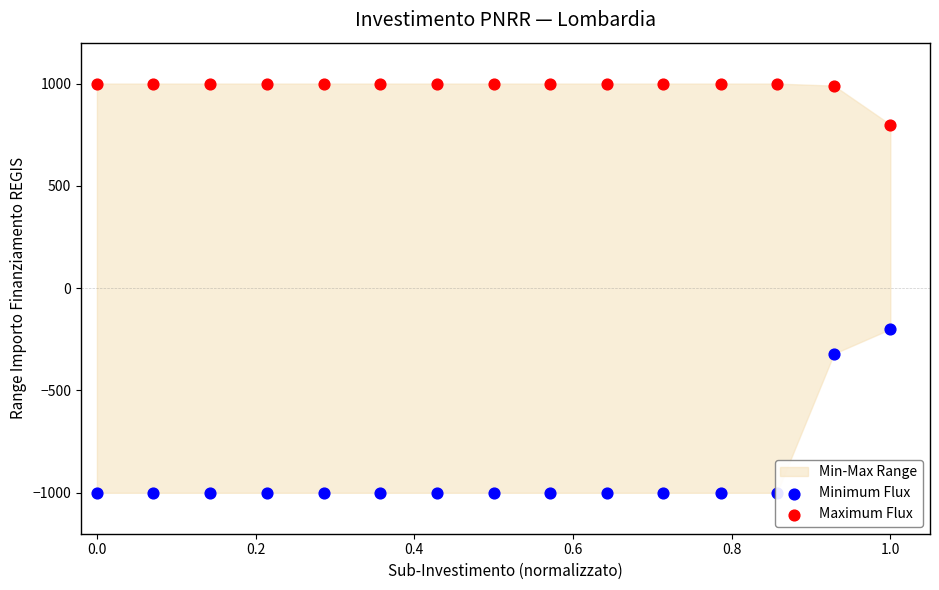

Which series reaches the minimum Y coordinate?

Minimum Flux